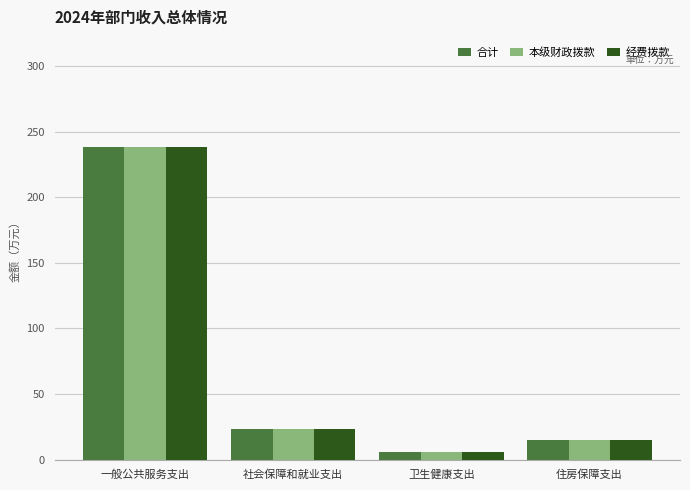

What are all the series names shown in the legend?

合计, 本级财政拨款, 经费拨款